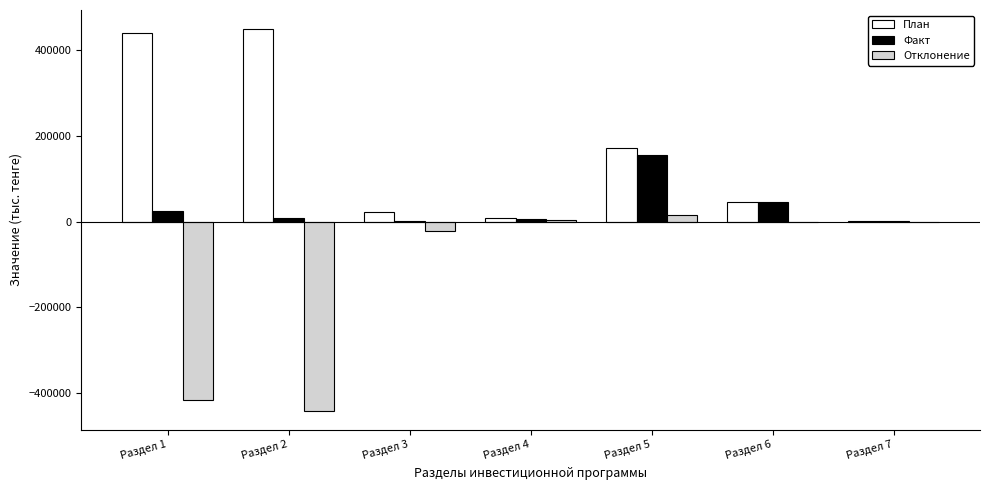

Are the bars horizontal?

No